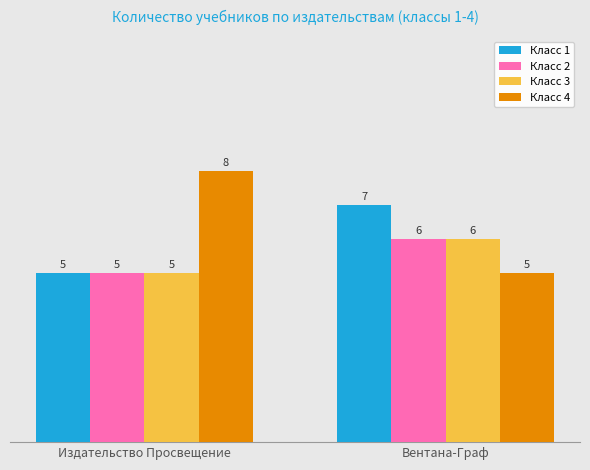

Is it true that Класс 3 equals 6 at Вентана-Граф?

True